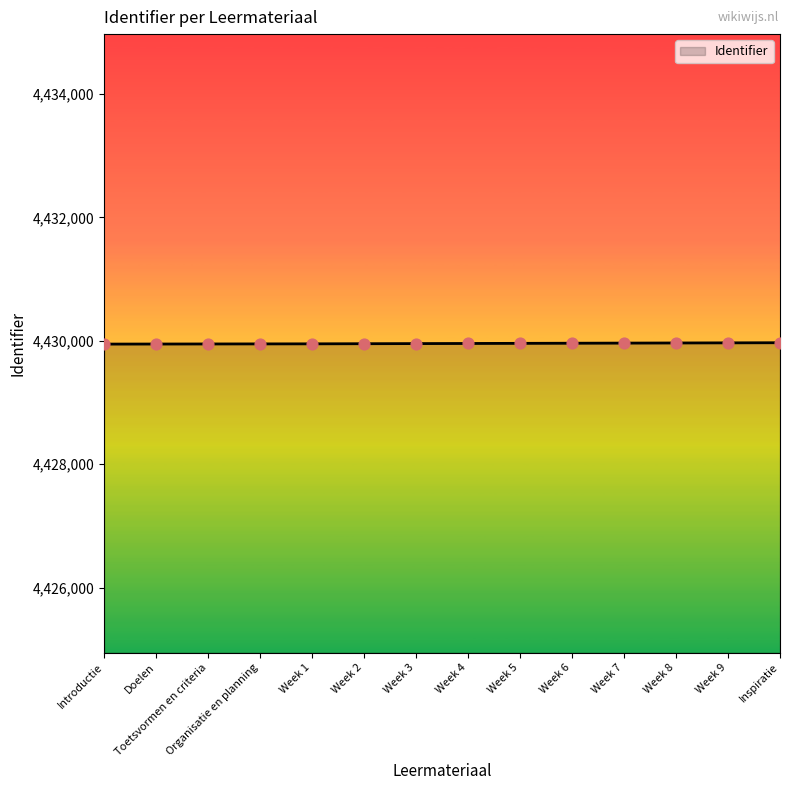

What is the change in value from Week 8 to Week 9?

+2